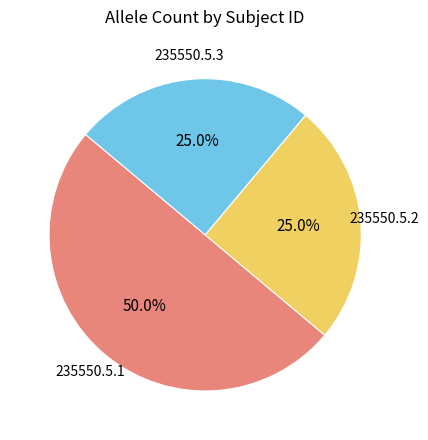

Does 235550.5.3 represent more than half of the total?

No